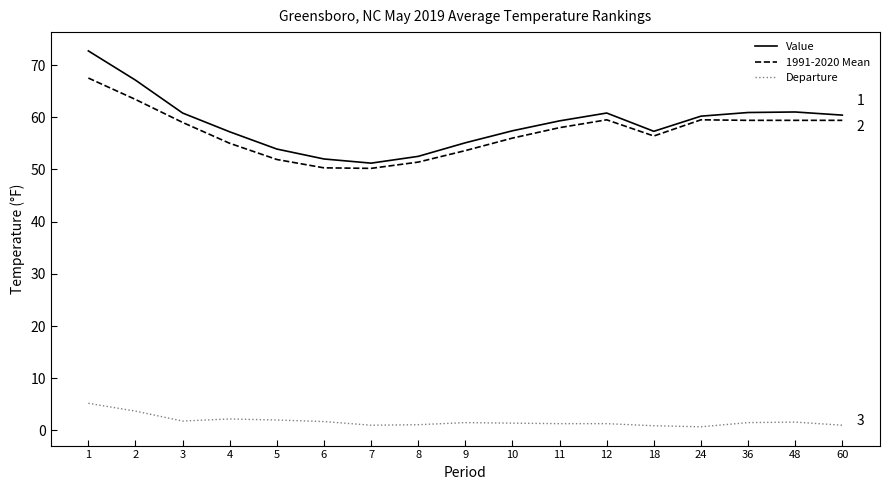

What is the difference between the second highest and minimum values in the Value series?

15.9